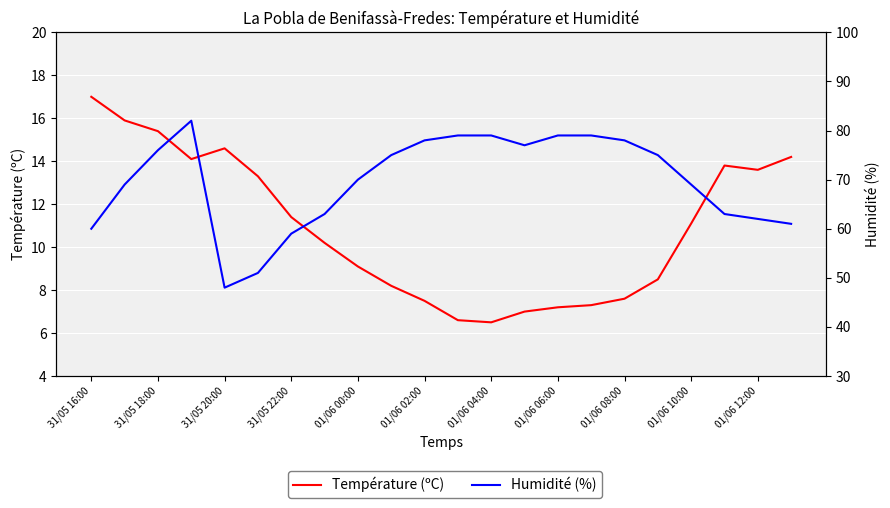

Which series changed the most between 17 and 20?

Humidité (%)